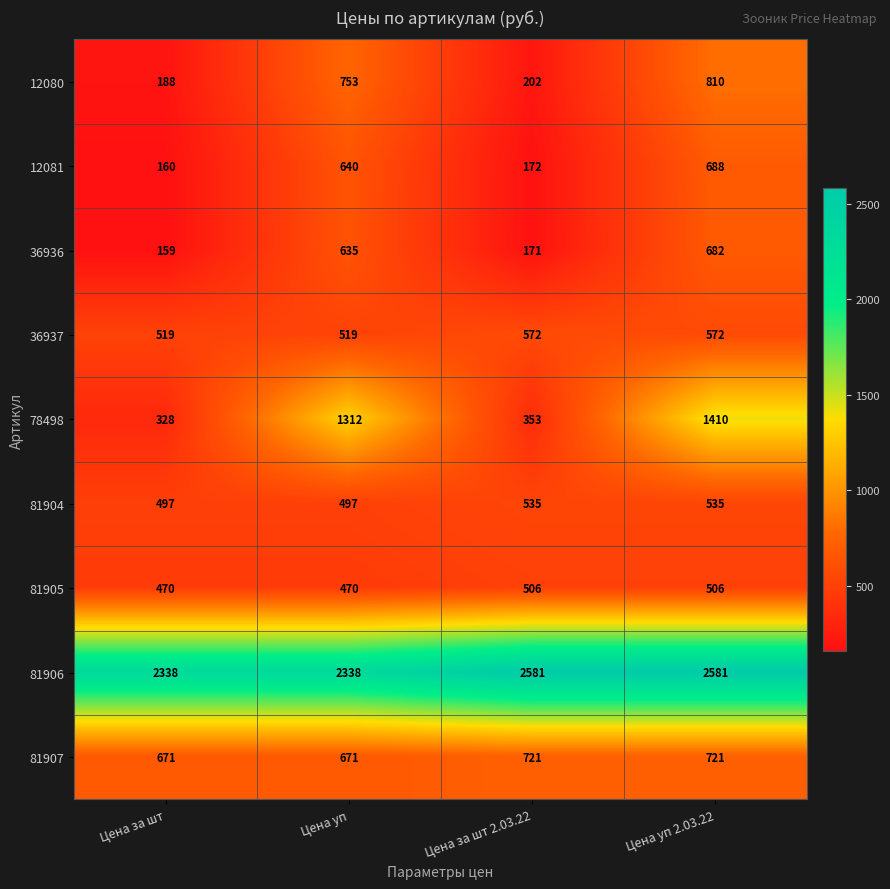

Which series changed the most between Цена за шт and Цена уп 2.03.22?

78498